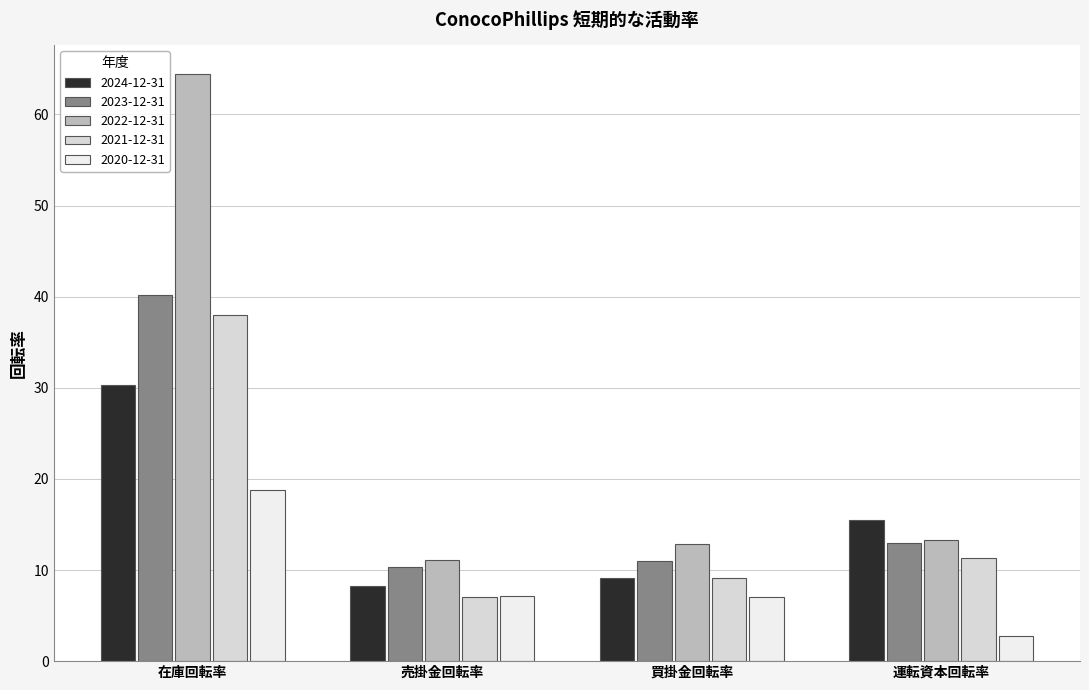

What are all the series names shown in the legend?

2024-12-31, 2023-12-31, 2022-12-31, 2021-12-31, 2020-12-31